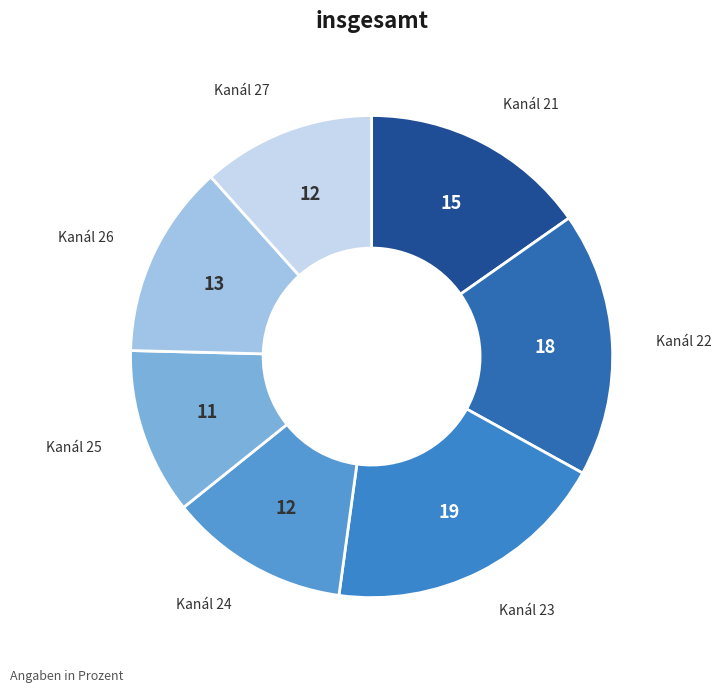

Rank the categories by value from highest to lowest.

23, 22, 21, 26, 24, 27, 25